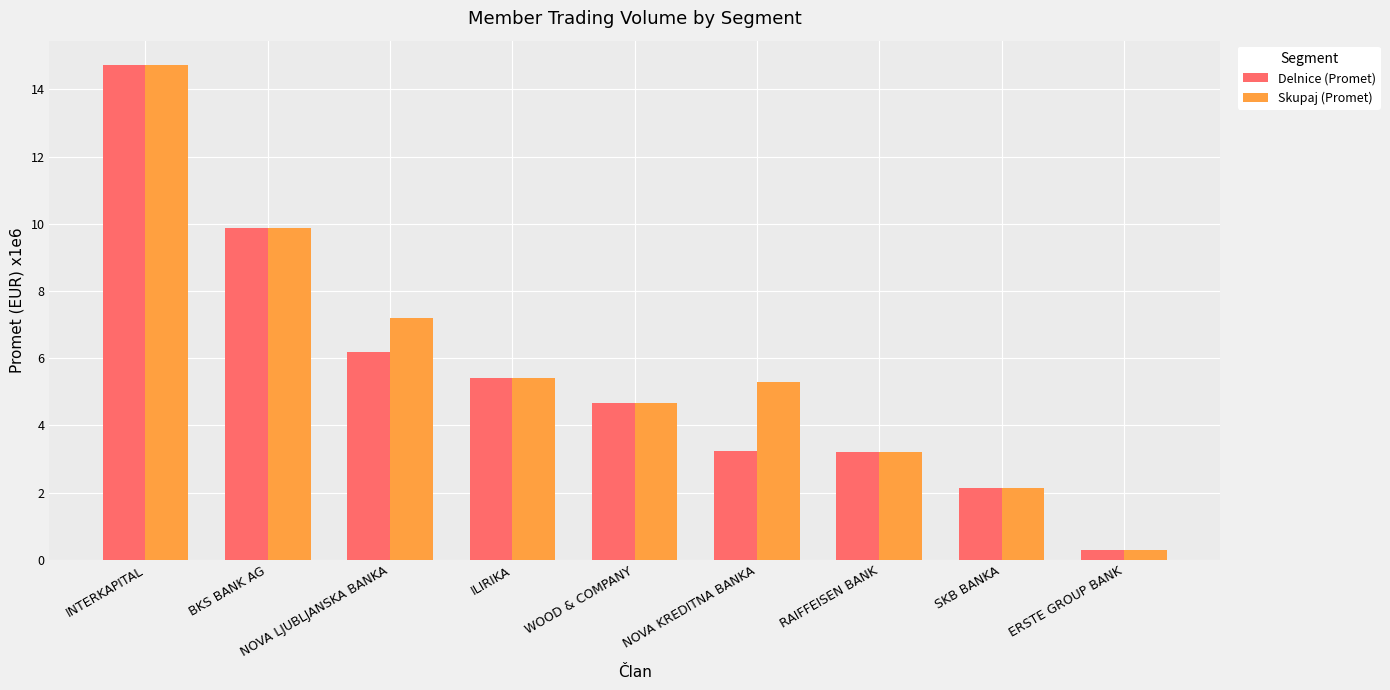

How many bars are there in each group?

2